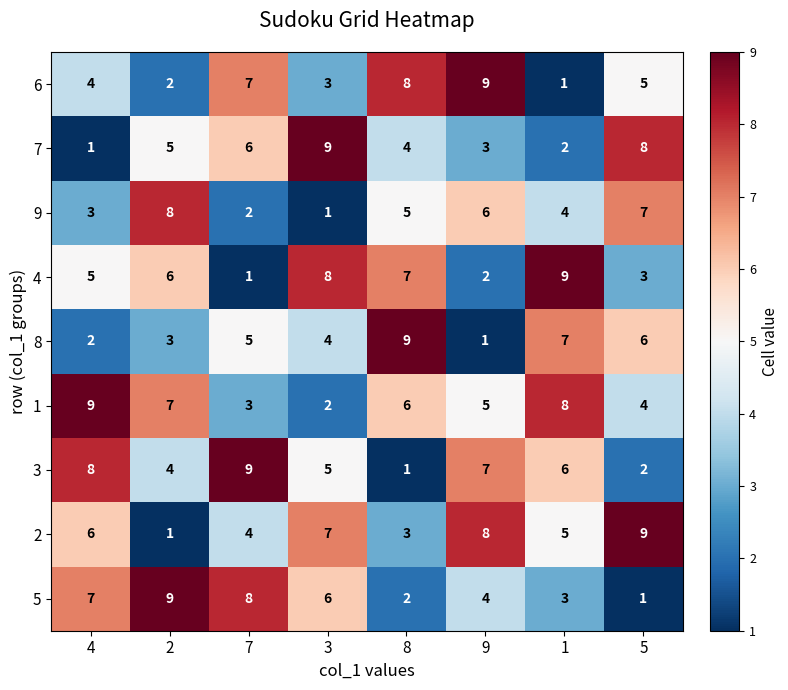

What is the spread (max minus min) of values at 2?

8